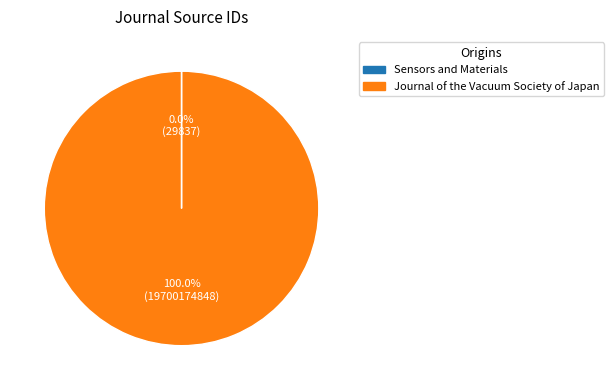

Which category has the biggest portion of the pie?

Journal of the Vacuum Society of Japan